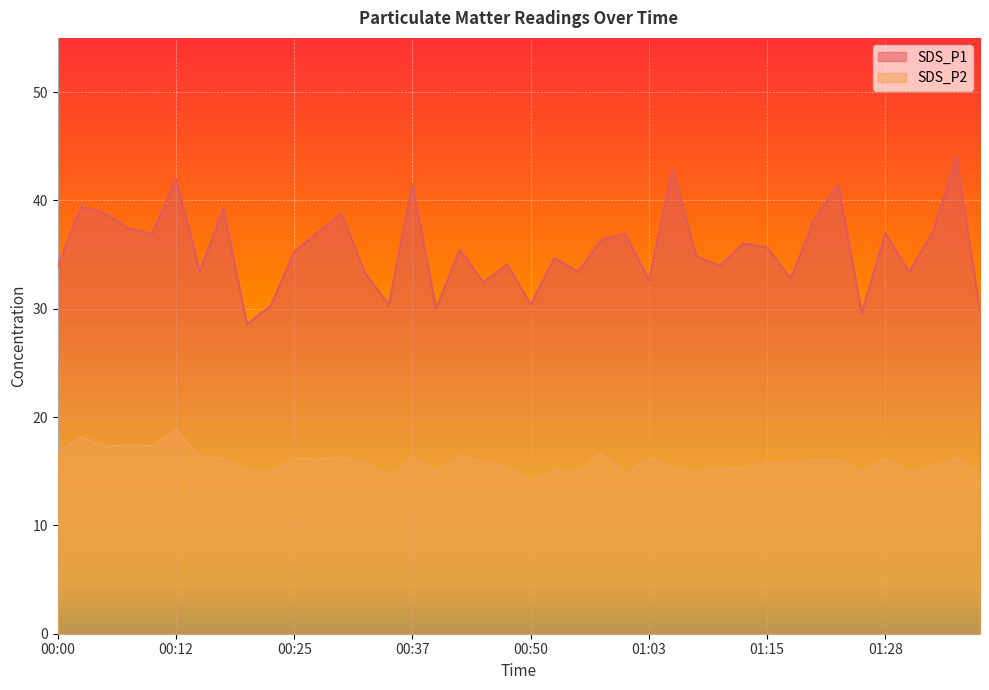

True or false: SDS_P1 and SDS_P2 cross at least once.

False